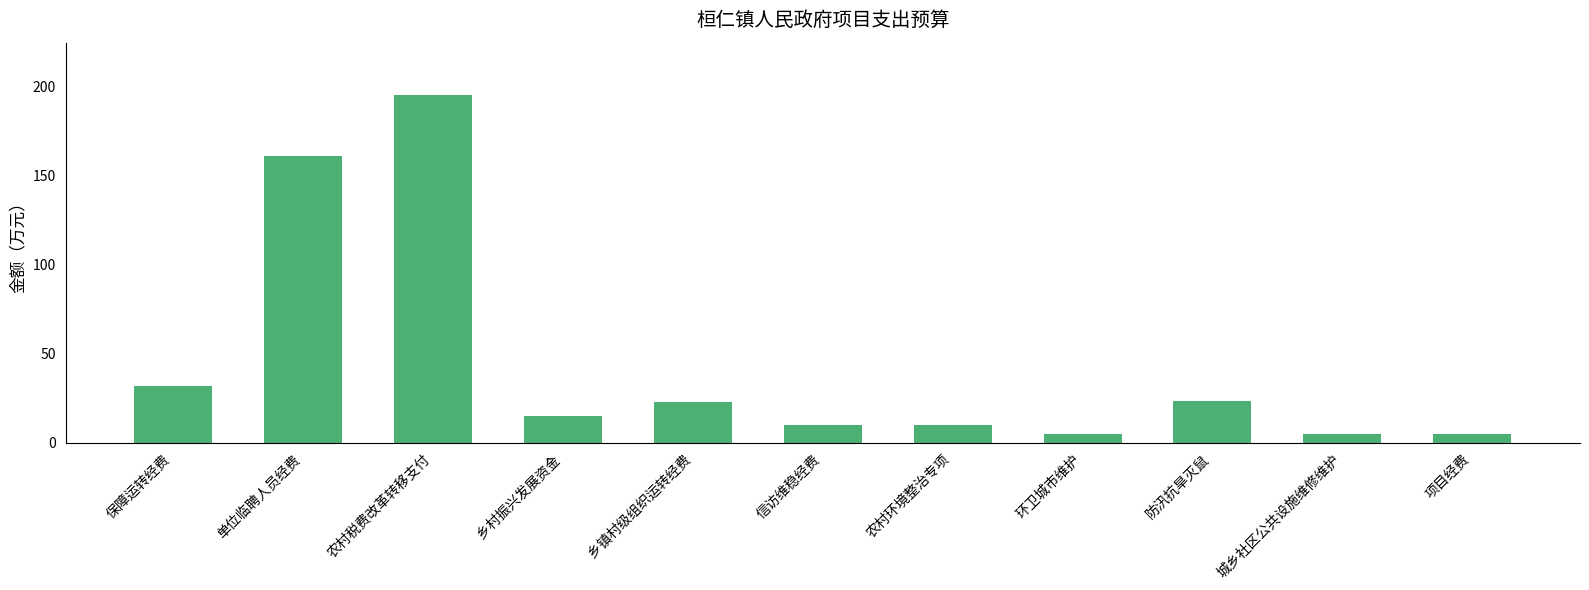

What is the ratio of the value at 乡镇村级组织运转经费 to the value at 乡村振兴发展资金?

1.5